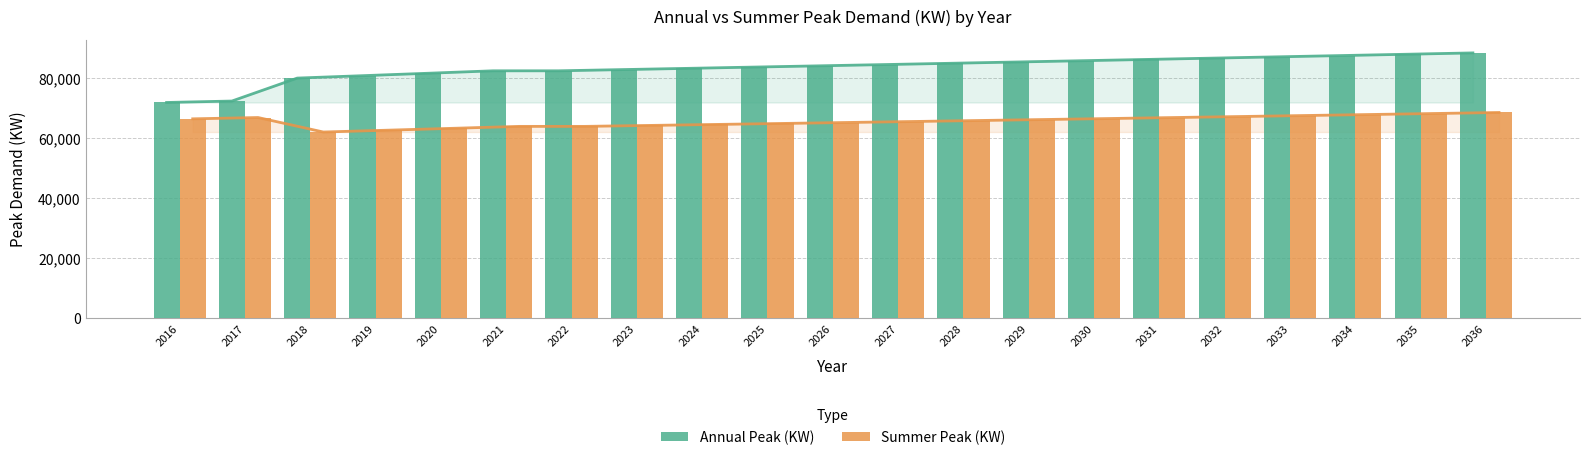

What is the sum of all Annual Peak (KW) values?

1750975